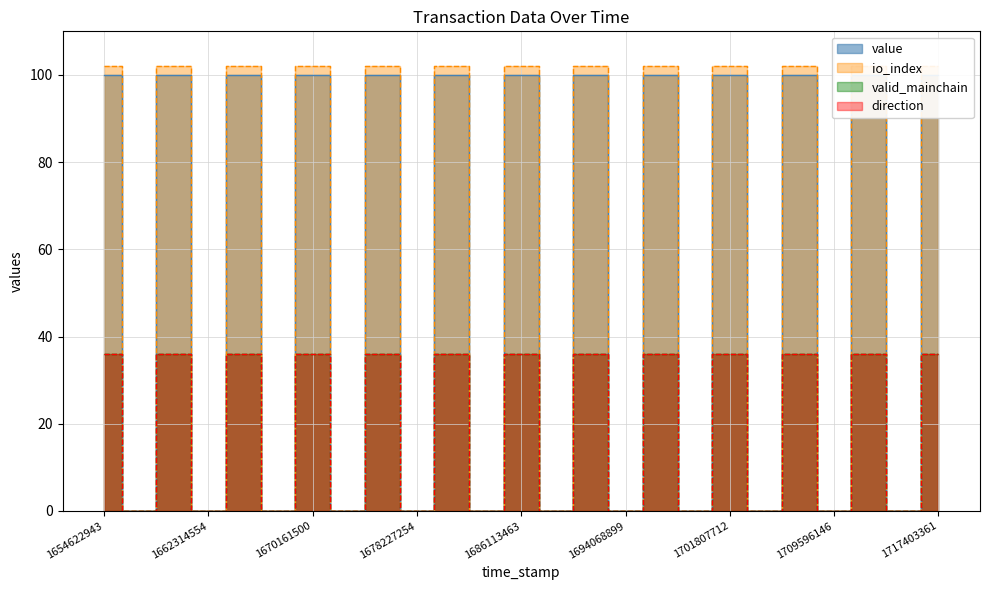

True or false: io_index and direction intersect in this chart.

False